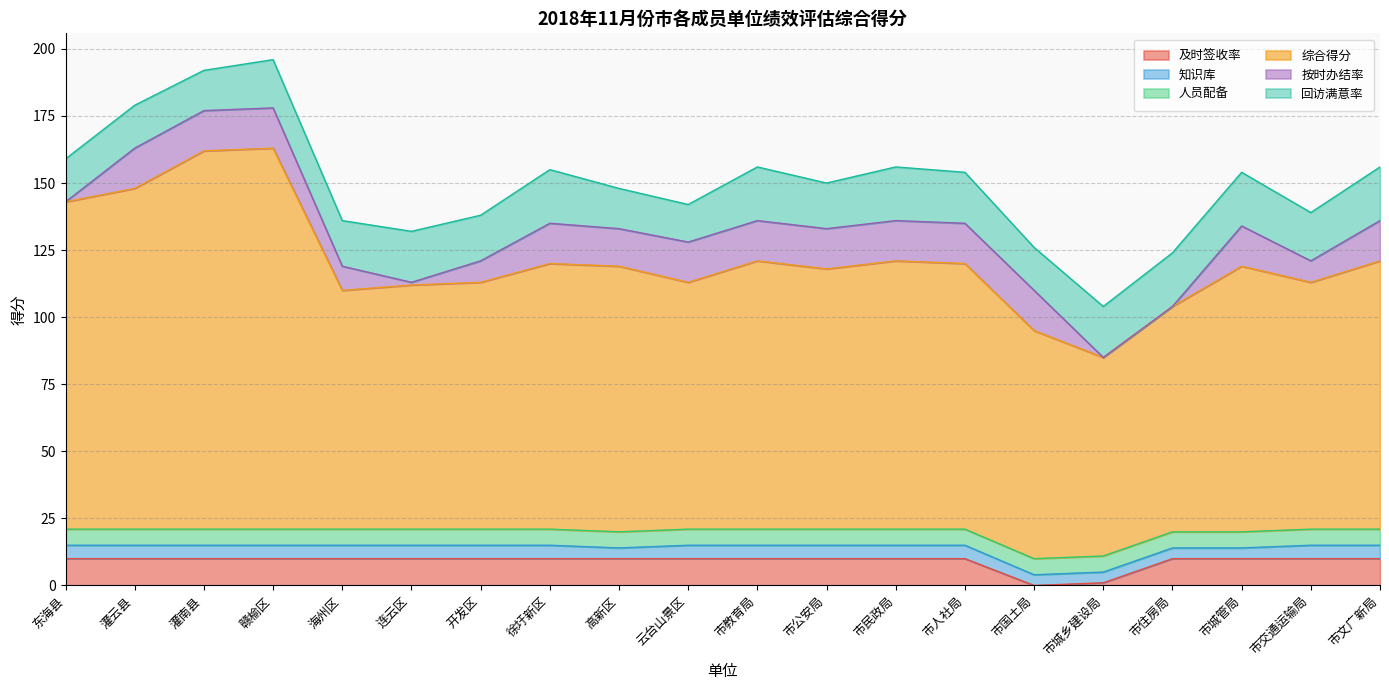

Where is 回访满意率 nearest to the value 17?

海州区